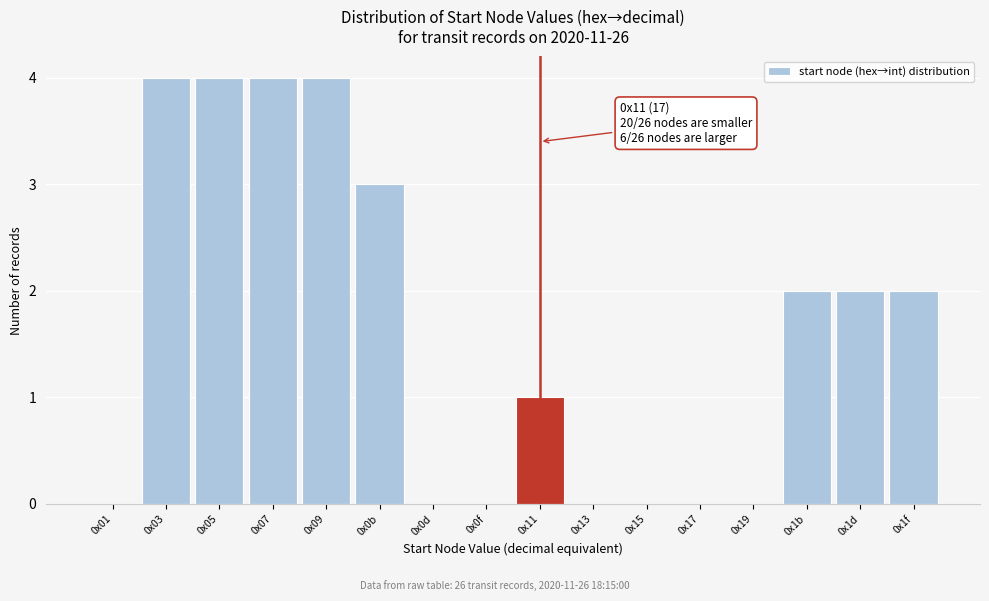

Reading left to right, extract all data points from this chart.

0x01=0	0x03=4	0x05=4	0x07=4	0x09=4	0x0b=3	0x0d=0	0x0f=0	0x11=1	0x13=0	0x15=0	0x17=0	0x19=0	0x1b=2	0x1d=2	0x1f=2